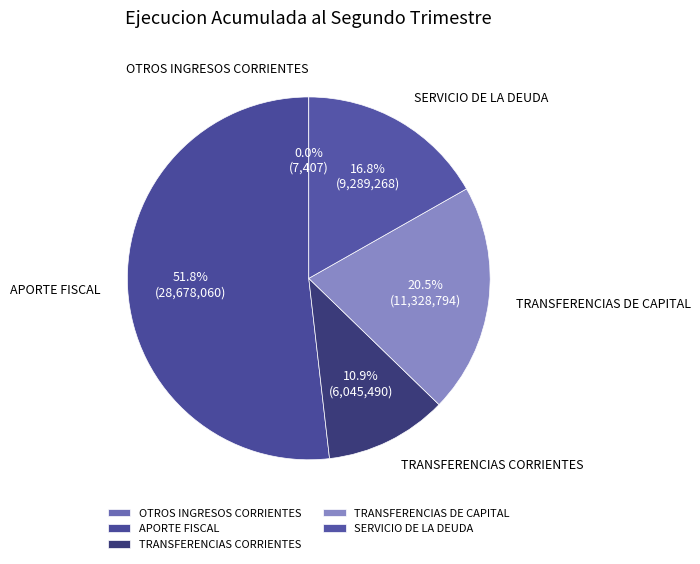

Do SERVICIO DE LA DEUDA and TRANSFERENCIAS DE CAPITAL together represent more than half of the pie?

No